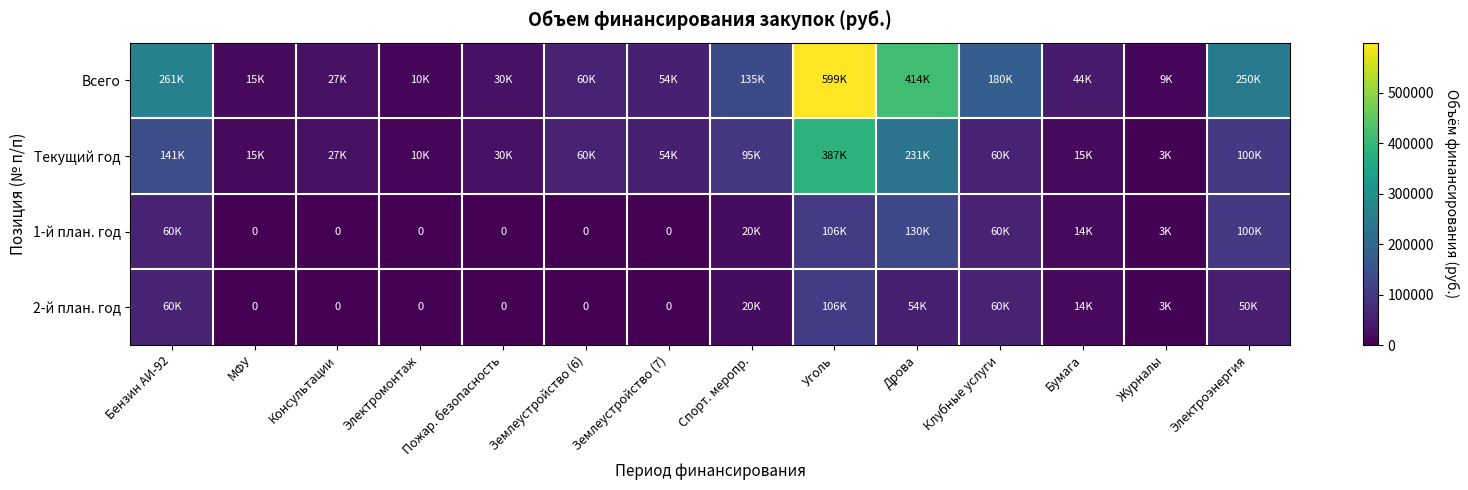

What is the difference between the maximum and minimum values in the Текущий год series?

384000